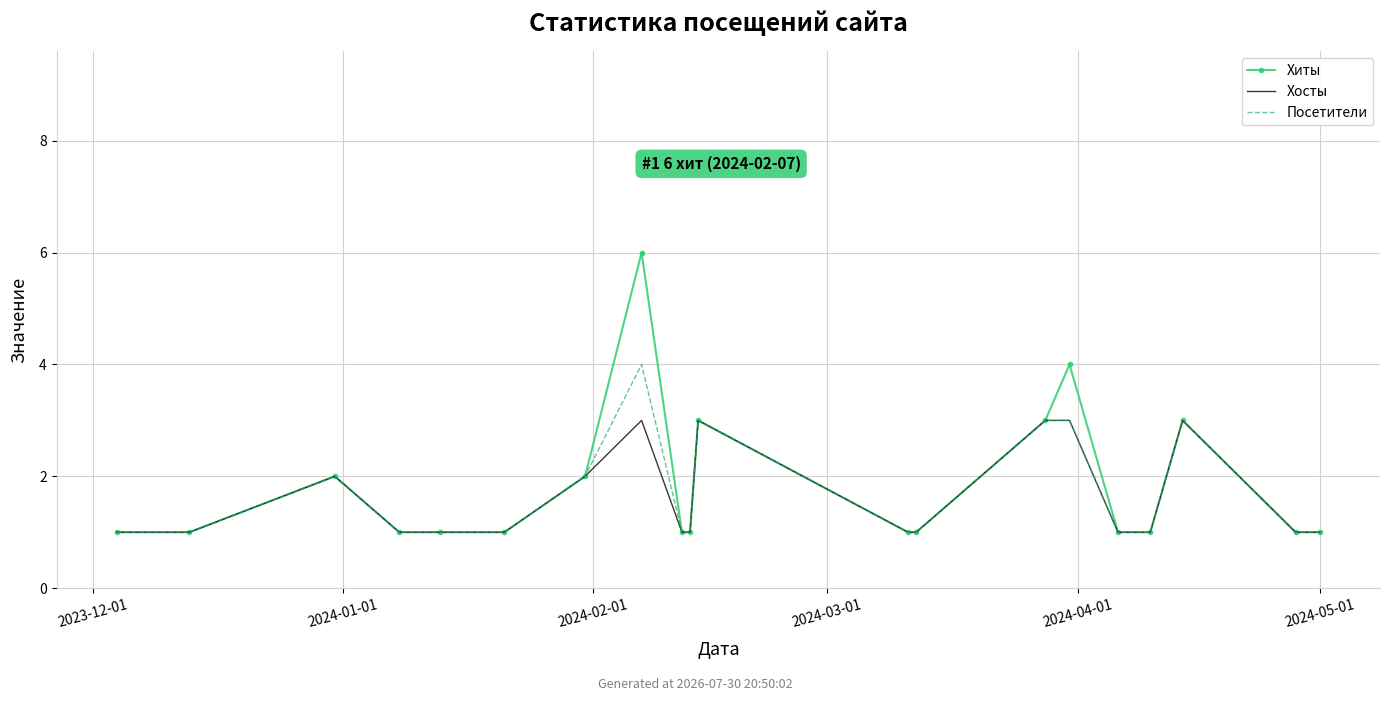

True or false: Хосты and Хиты intersect in this chart.

False